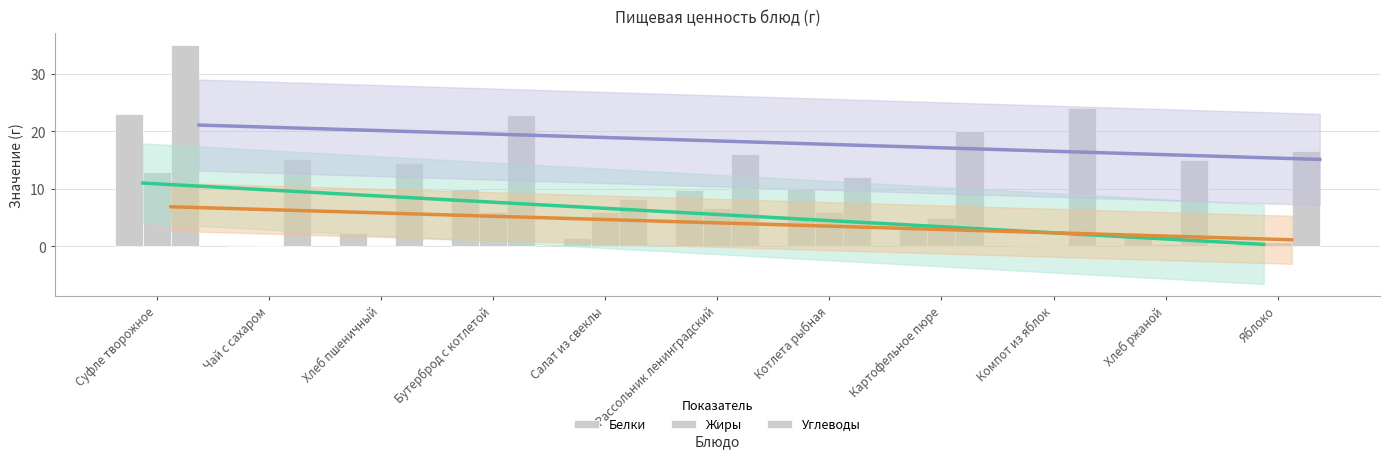

What is the approximate value of Углеводы at Суфле творожное?

35.0